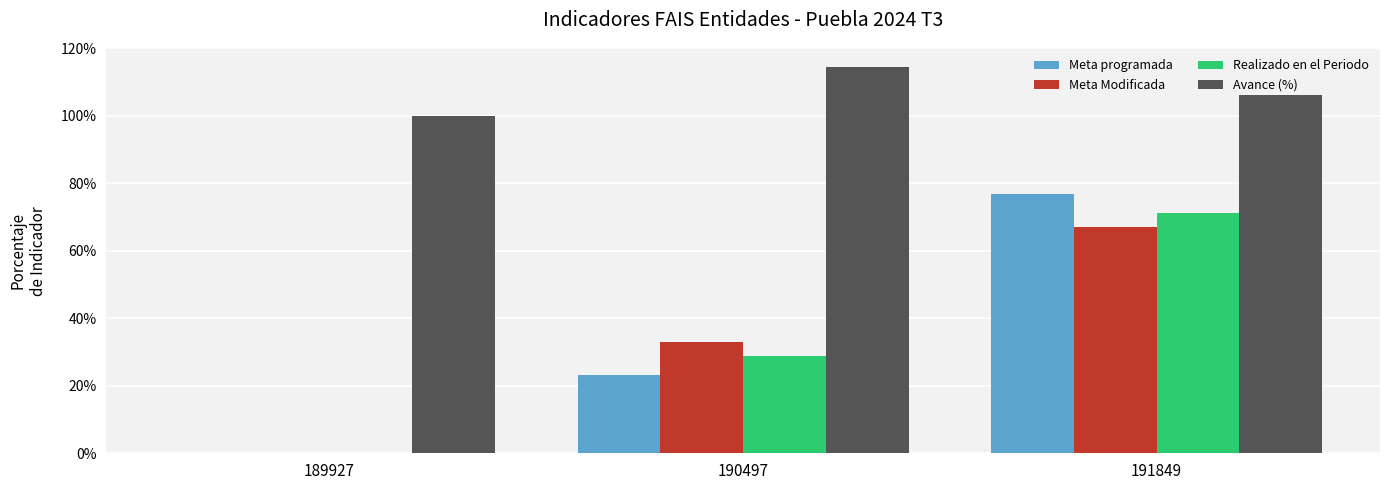

True or false: Realizado en el Periodo has a value of 38.4 at 189927.

False